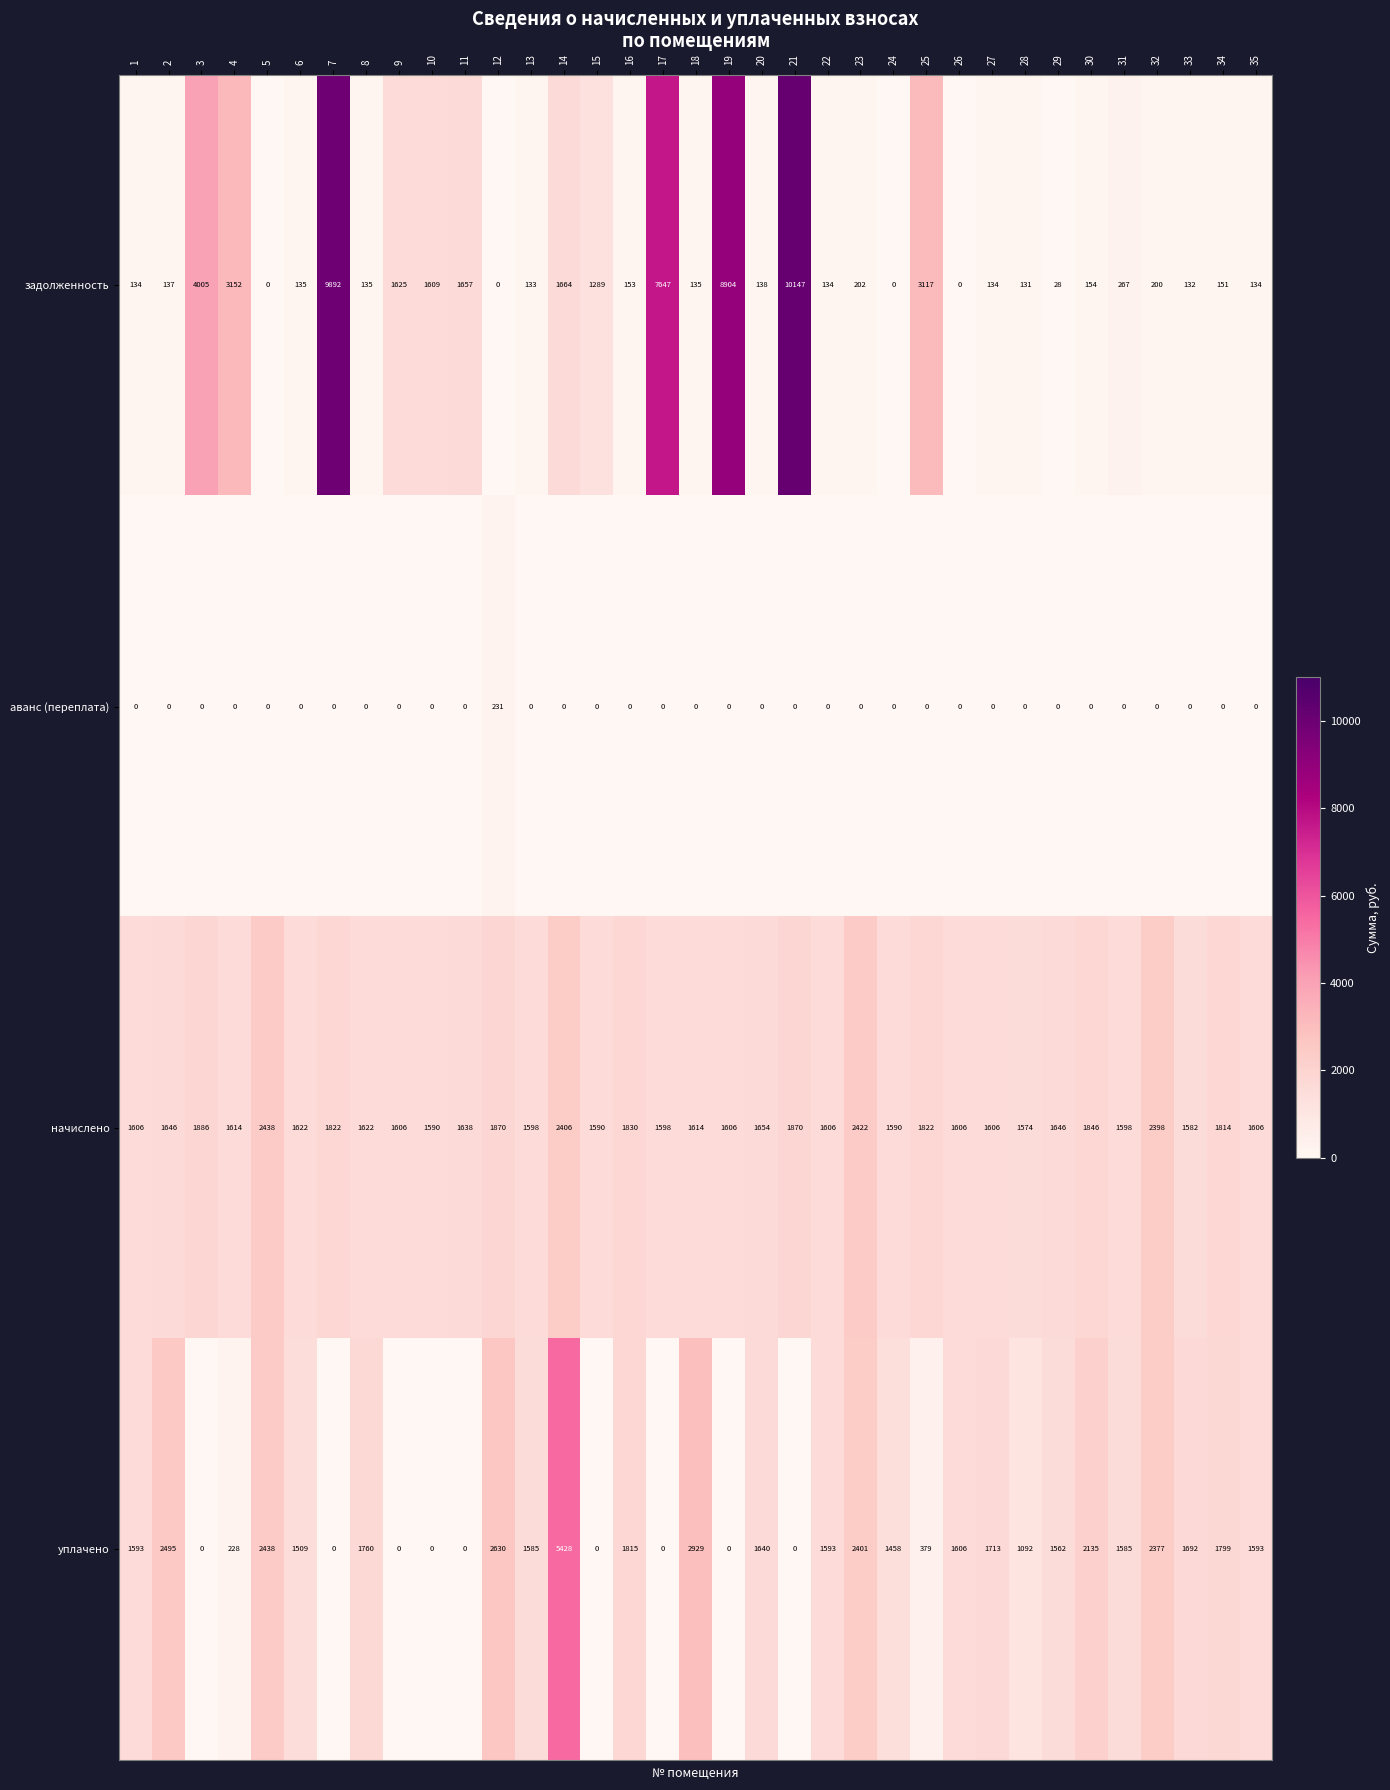

Rank the series by their maximum value, from highest to lowest.

задолженность, уплачено, начислено, аванс (переплата)